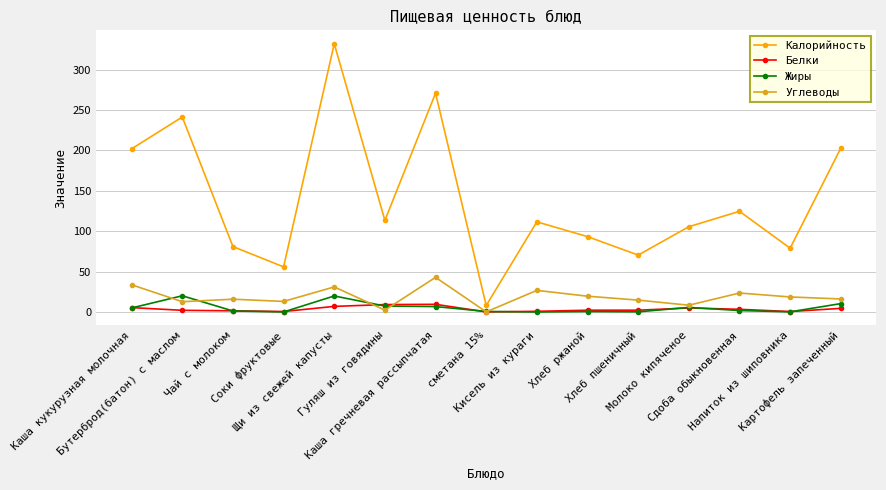

True or false: Углеводы and Калорийность intersect in this chart.

False